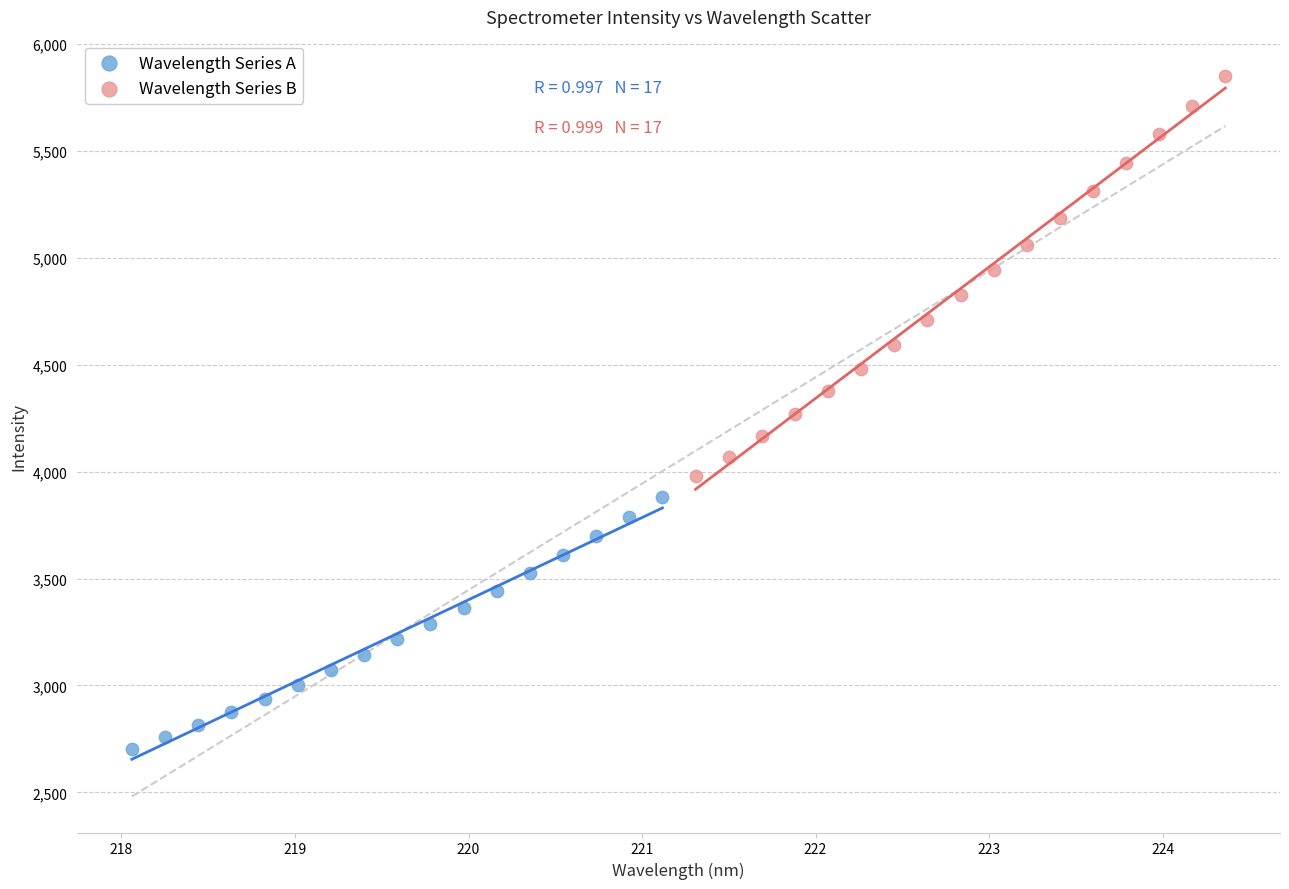

Which series has the widest spread of Y values?

Wavelength Series B